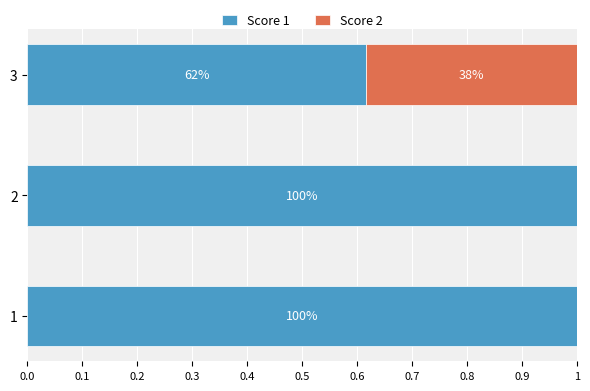

Rank the series by their maximum value, from lowest to highest.

Score 2, Score 1